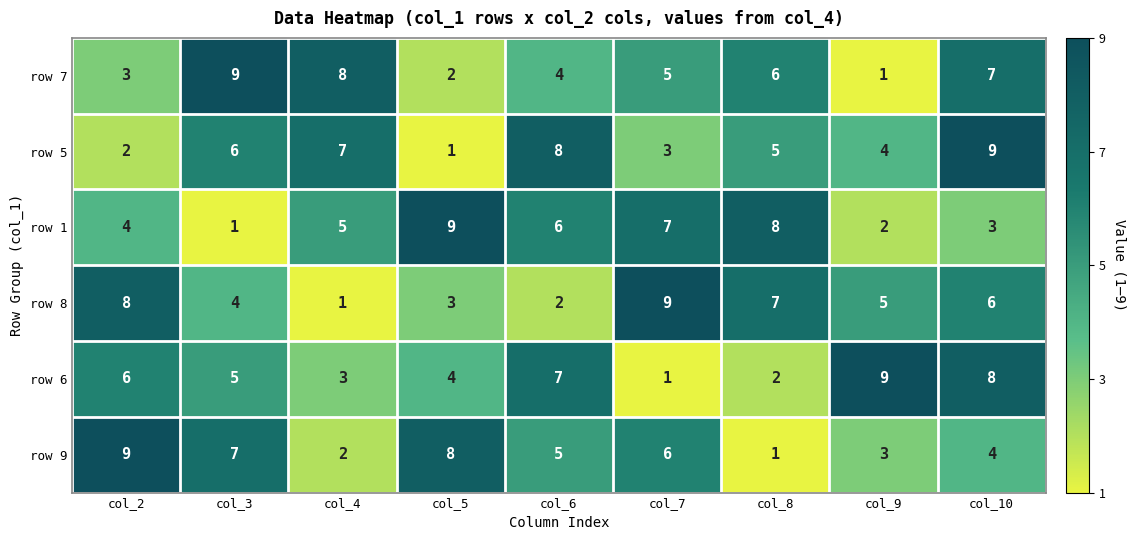

Count the row 6 values in the range 3 to 7.

5